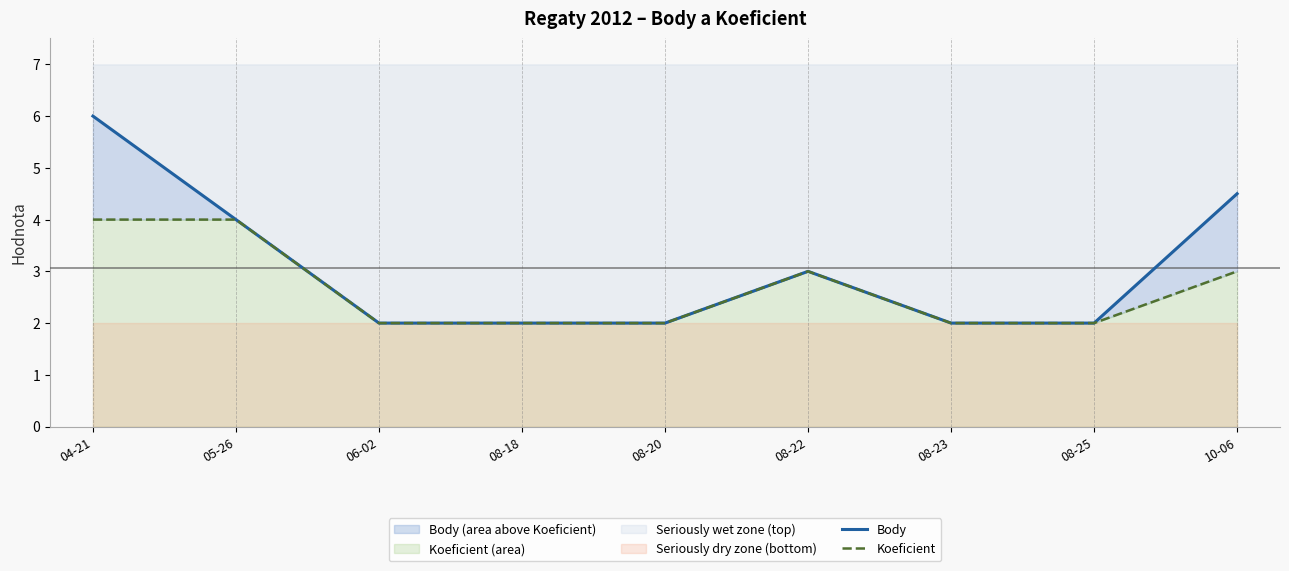

Reading right to left, list all the values displayed in this chart.

Body: 10-06=4.5	08-25=2.0	08-23=2.0	08-22=3.0	08-20=2.0	08-18=2.0	06-02=2.0	05-26=4.0	04-21=6.0
Koeficient: 10-06=3.0	08-25=2.0	08-23=2.0	08-22=3.0	08-20=2.0	08-18=2.0	06-02=2.0	05-26=4.0	04-21=4.0